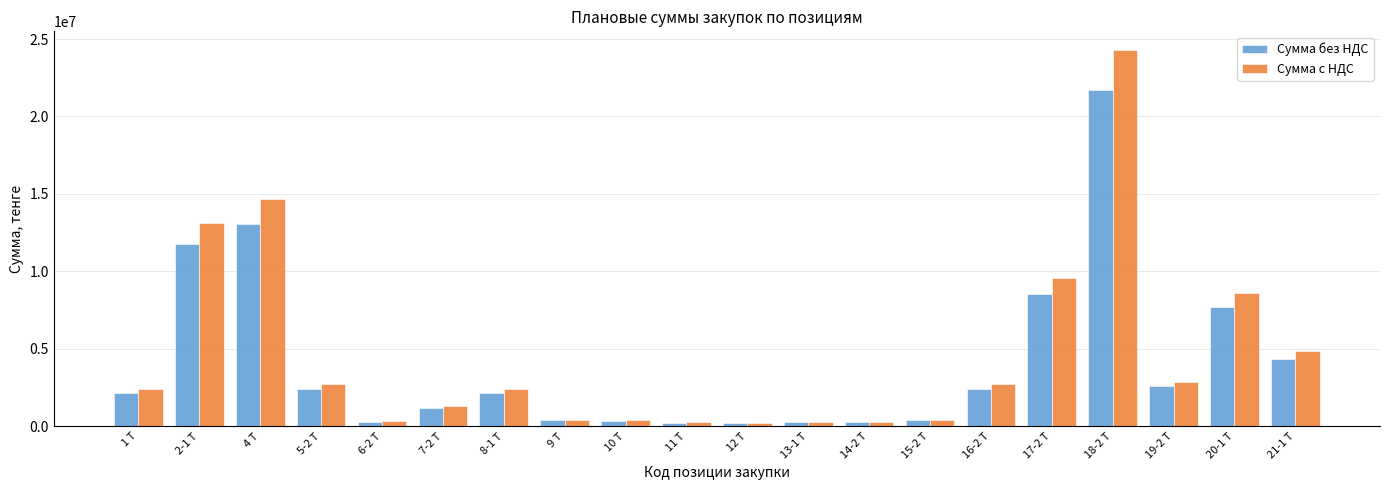

At 20-1 Т, list the series in order from smallest to largest.

Сумма без НДС, Сумма с НДС